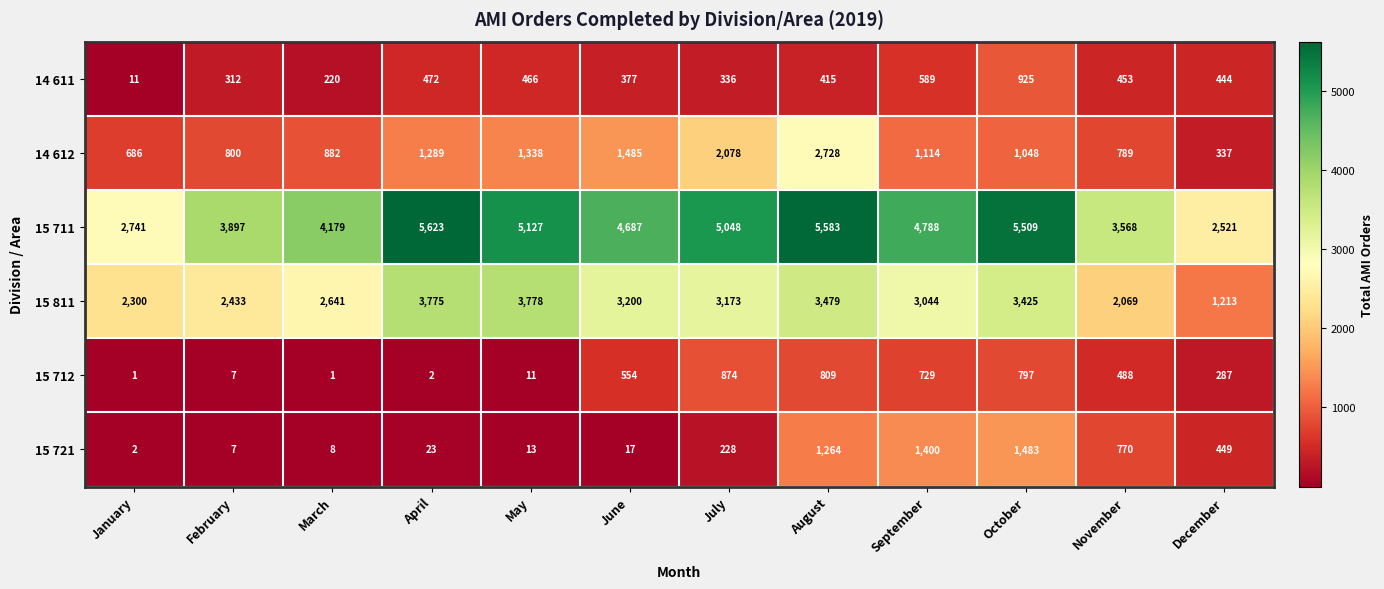

How many series are shown in this chart?

6